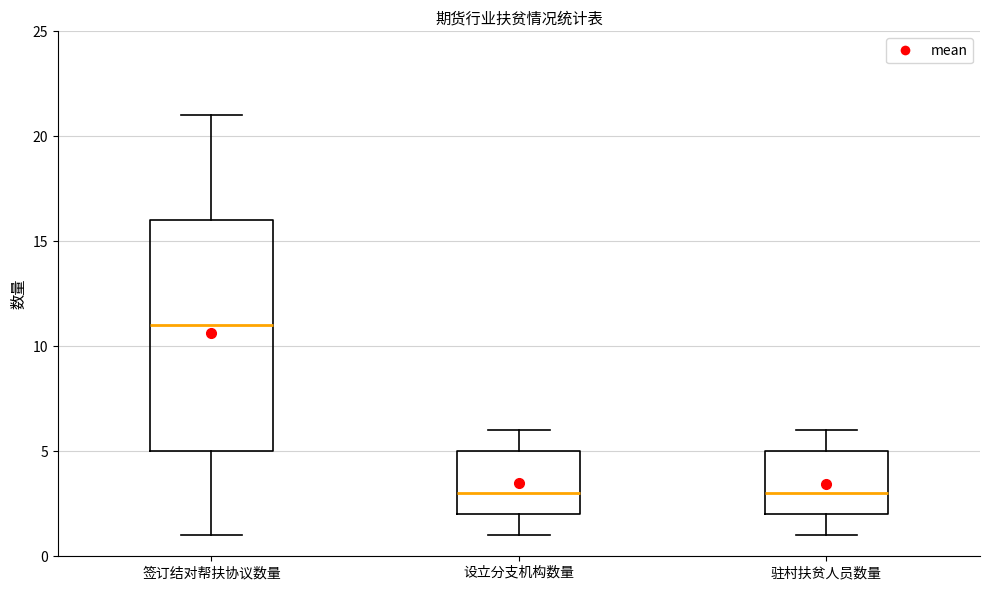

Which box's median line is the highest?

签订结对帮扶协议数量